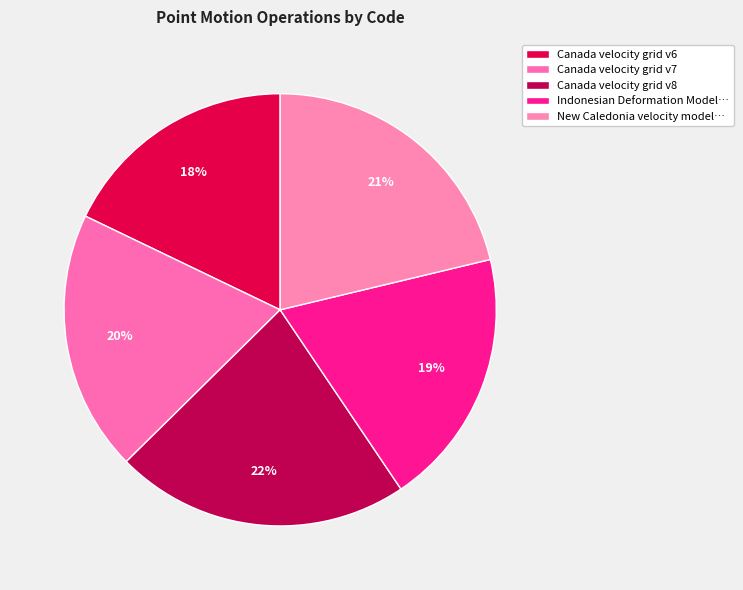

To the nearest percent, what is the difference between the largest and smallest slice percentages?

4%